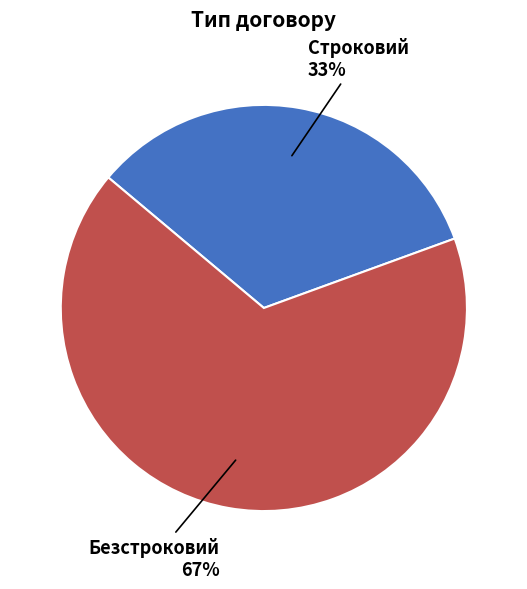

How many segments does this pie chart have?

2